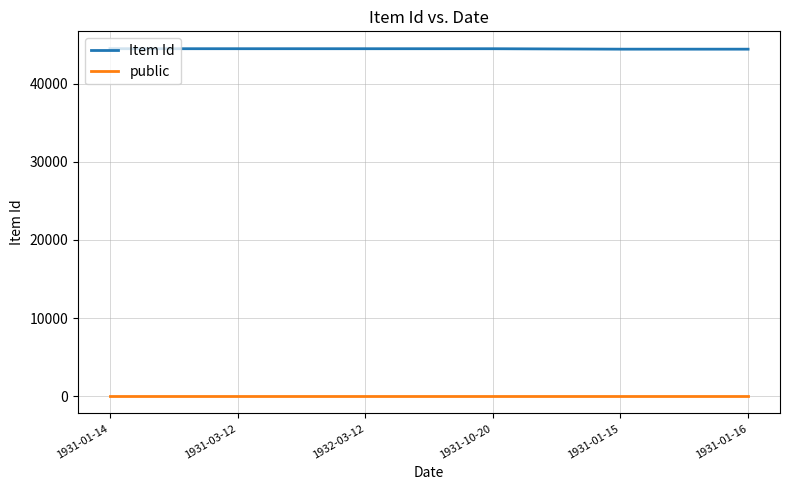

How many lines are shown in the chart?

2